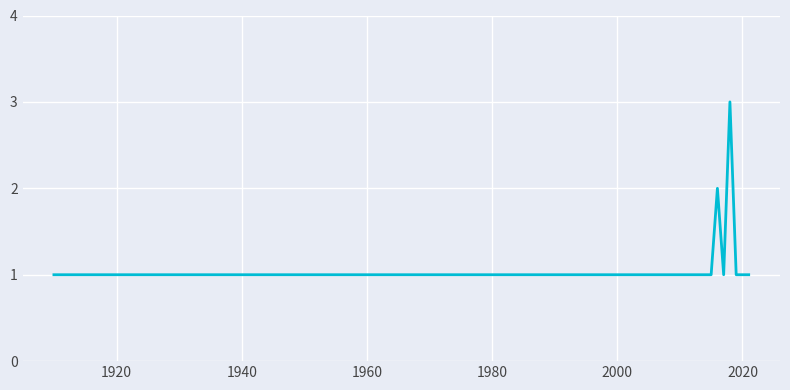

Reading left to right, what are all the values shown in this chart?

1	1	1	1	2	1	3	1	1